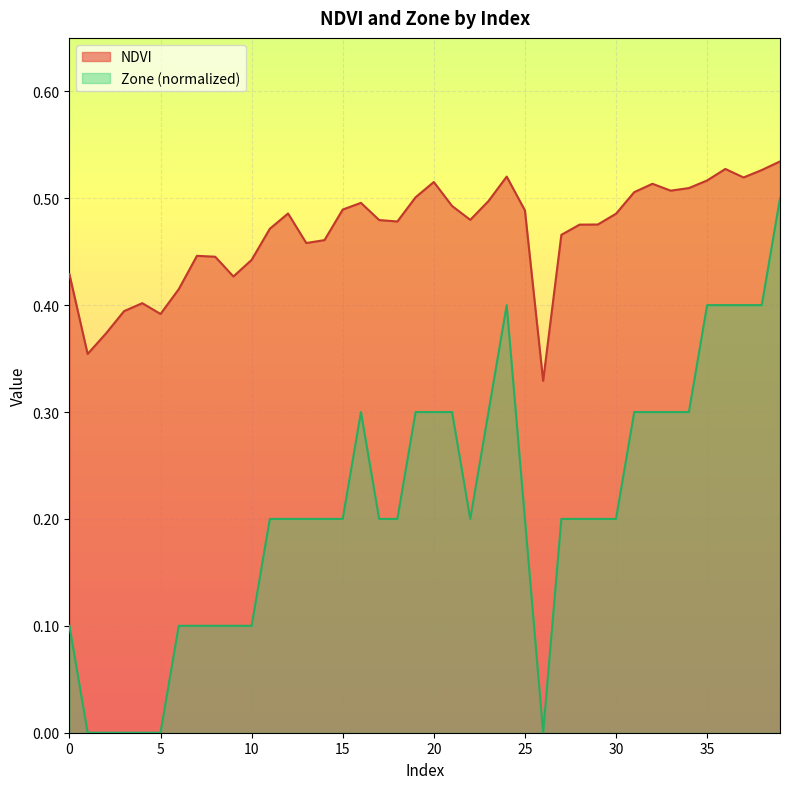

True or false: Zone has more than 1 points higher than both neighbors.

True